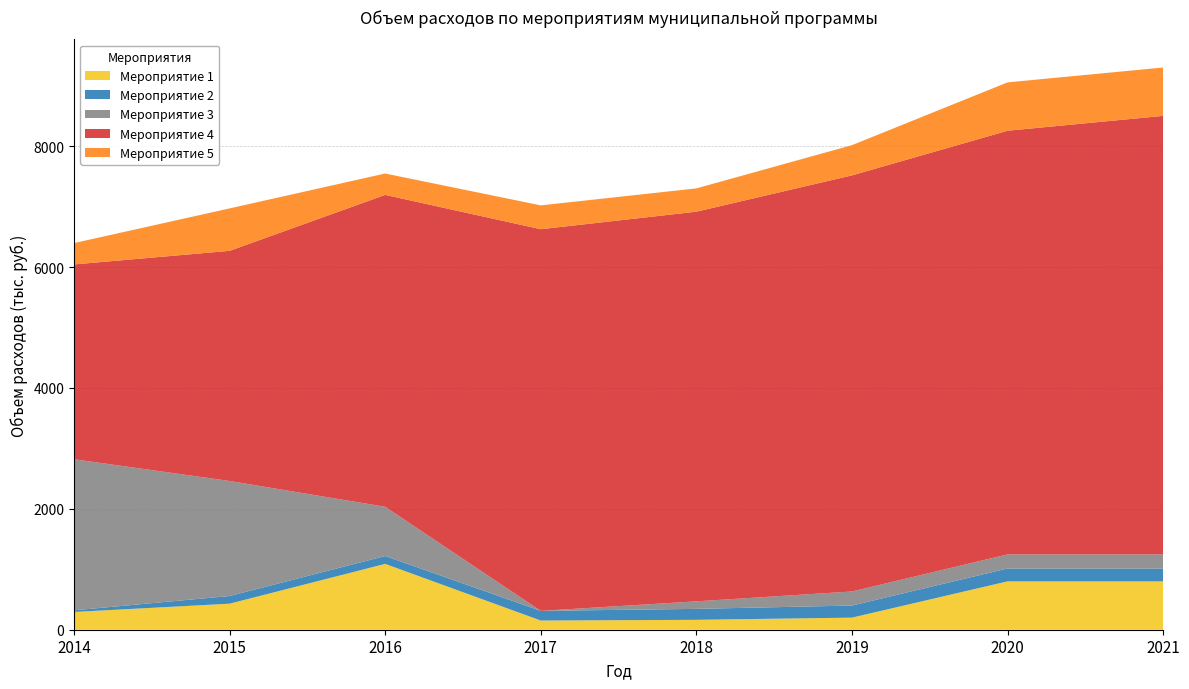

Reading left to right, what are all the values shown in this chart?

Мероприятие 1: 2014=293.8	2015=430.8	2016=1089.4	2017=152.0	2018=163.8	2019=200.0	2020=800.0	2021=800.0
Мероприятие 2: 2014=26.9	2015=126.9	2016=130.0	2017=159.9	2018=181.1	2019=200.0	2020=213.0	2021=213.0
Мероприятие 3: 2014=2500.0	2015=1903.0	2016=814.6	2017=0.0	2018=124.7	2019=233.0	2020=233.0	2021=233.0
Мероприятие 4: 2014=3222.6	2015=3807.3	2016=5159.5	2017=6314.0	2018=6446.2	2019=6883.2	2020=7008.9	2021=7254.9
Мероприятие 5: 2014=352.9	2015=702.0	2016=353.8	2017=394.2	2018=385.4	2019=500.0	2020=800.0	2021=800.0